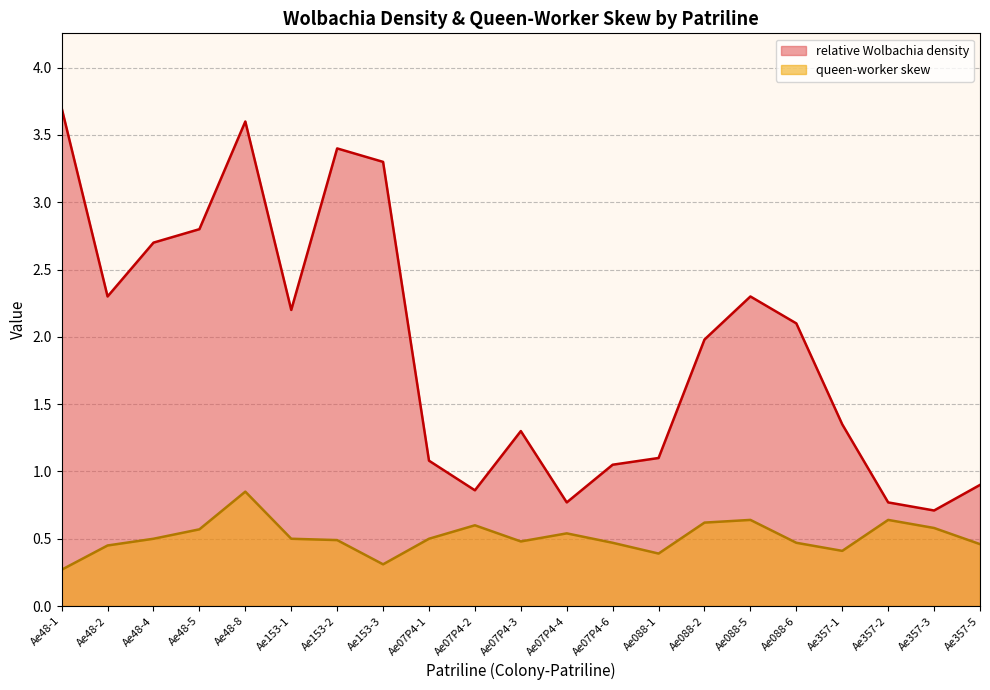

What is the label of the 6th point from the left?

Ae153-1